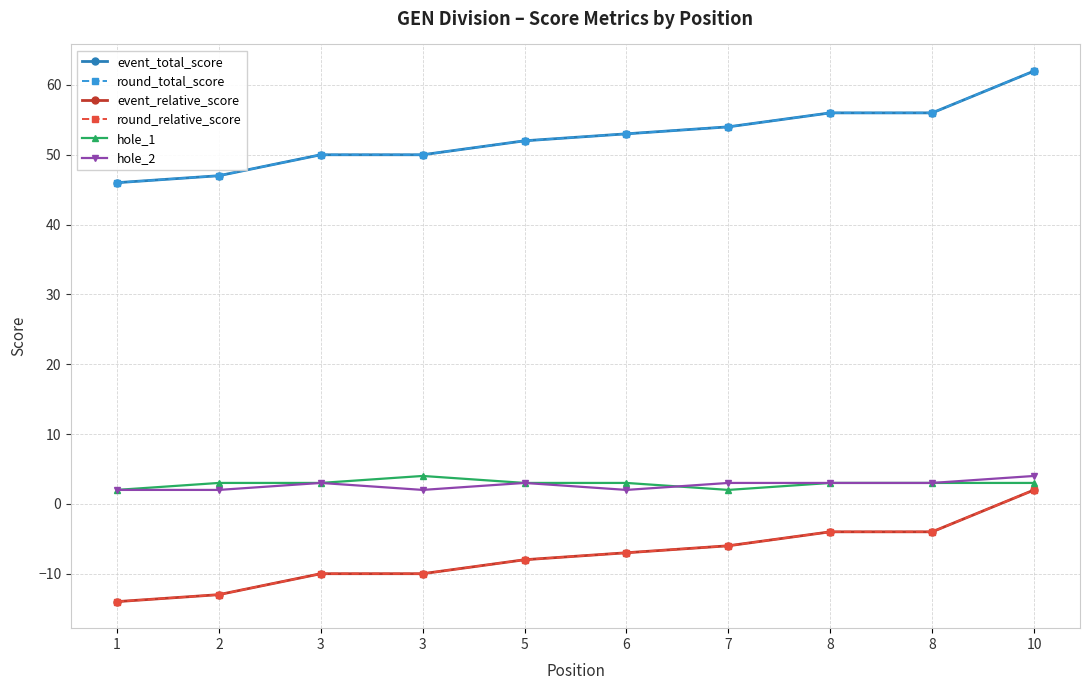

True or false: hole_1 and hole_2 cross at least once.

True